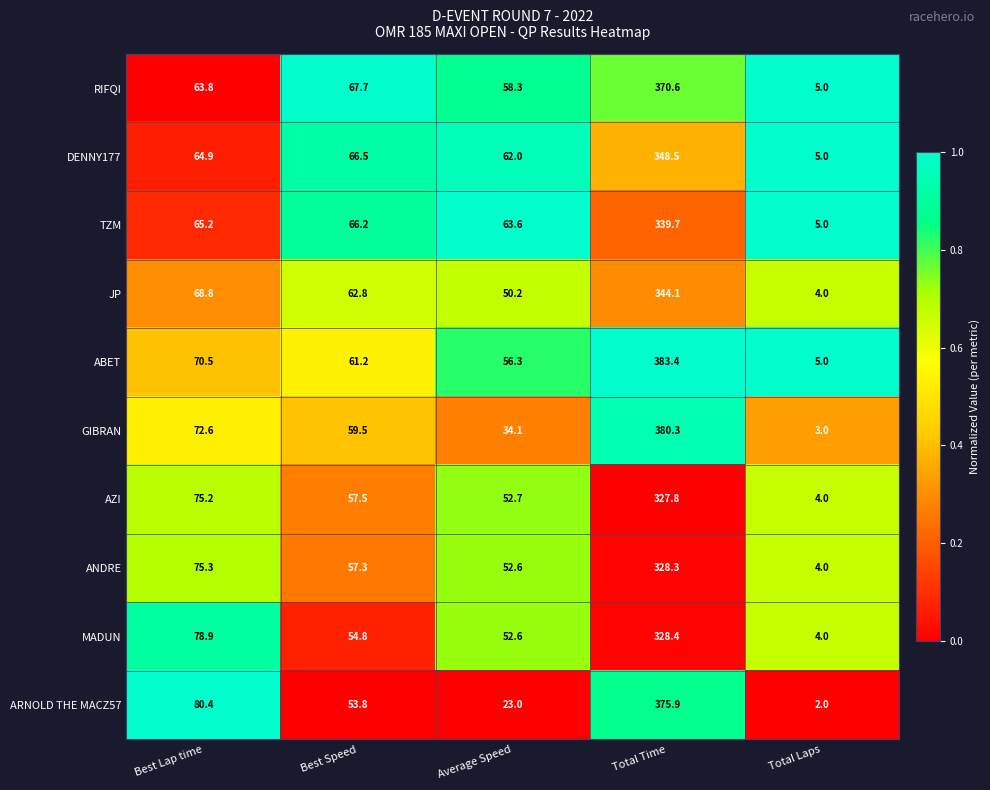

What is the total value across all series at Best Speed?

607.3